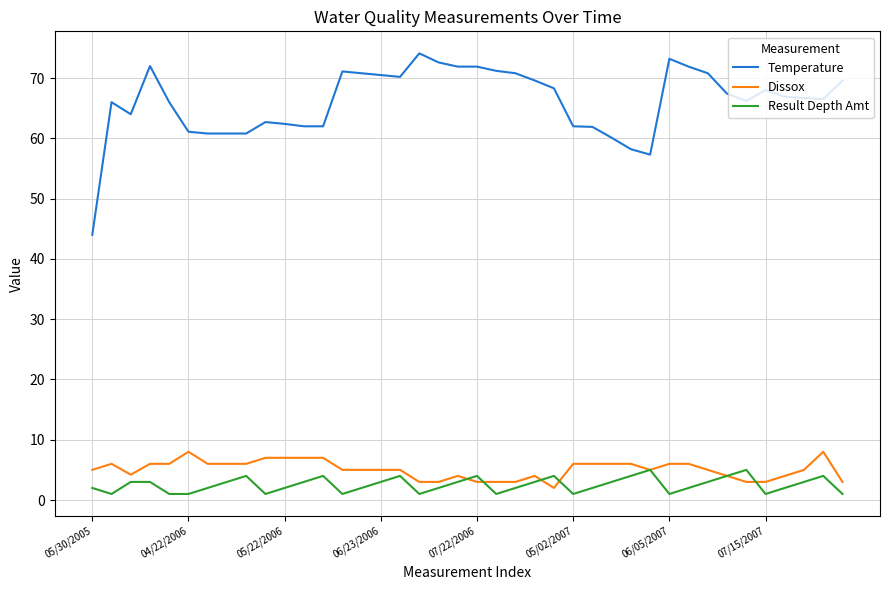

Which series has the largest total across all categories?

Temperature